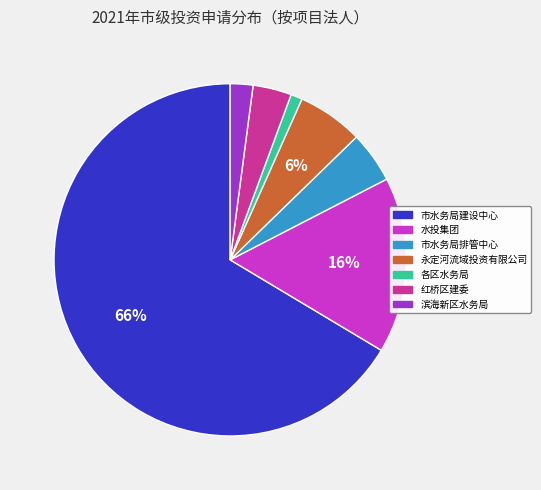

Combined, do 市水务局建设中心 and 各区水务局 account for over 50%?

Yes